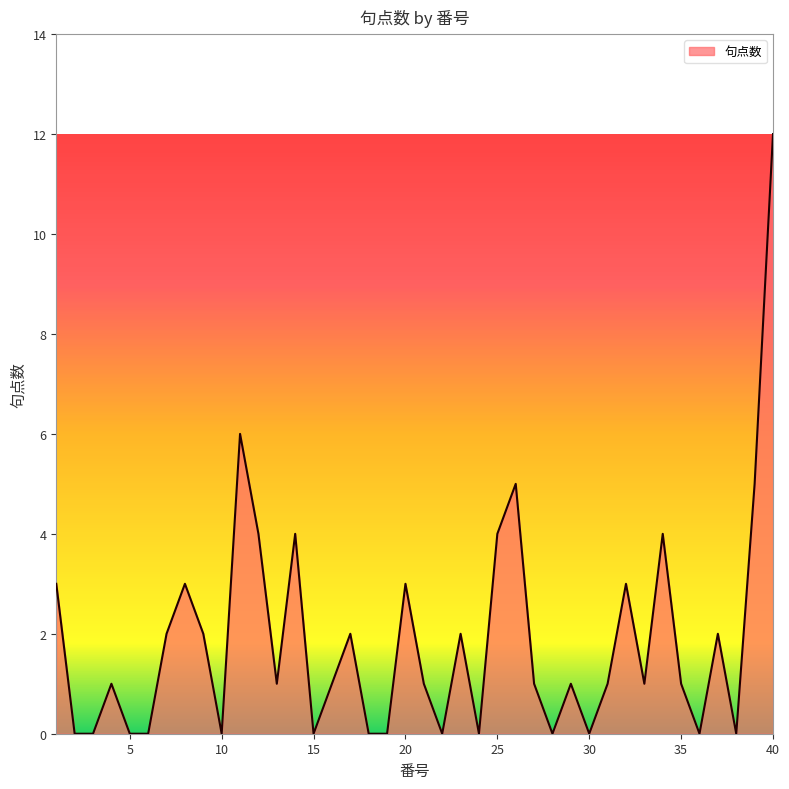

What is the difference between the maximum and minimum values?

12